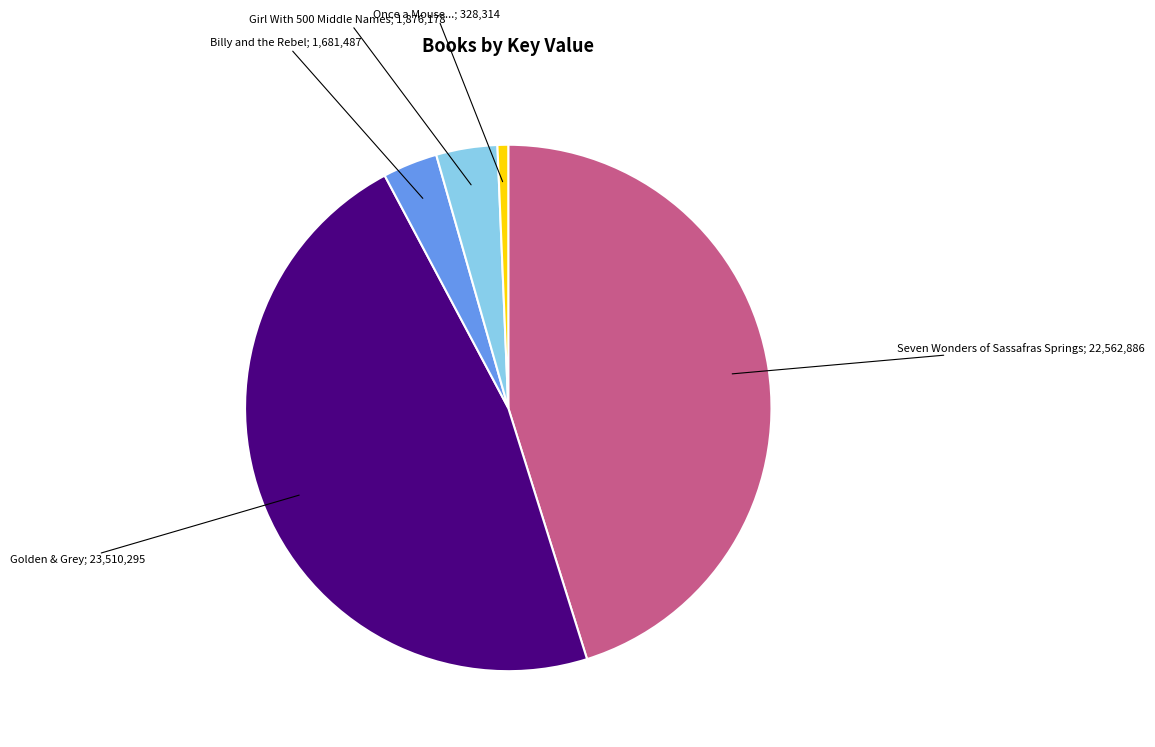

Is it true that Golden & Grey is 57% of the pie?

False